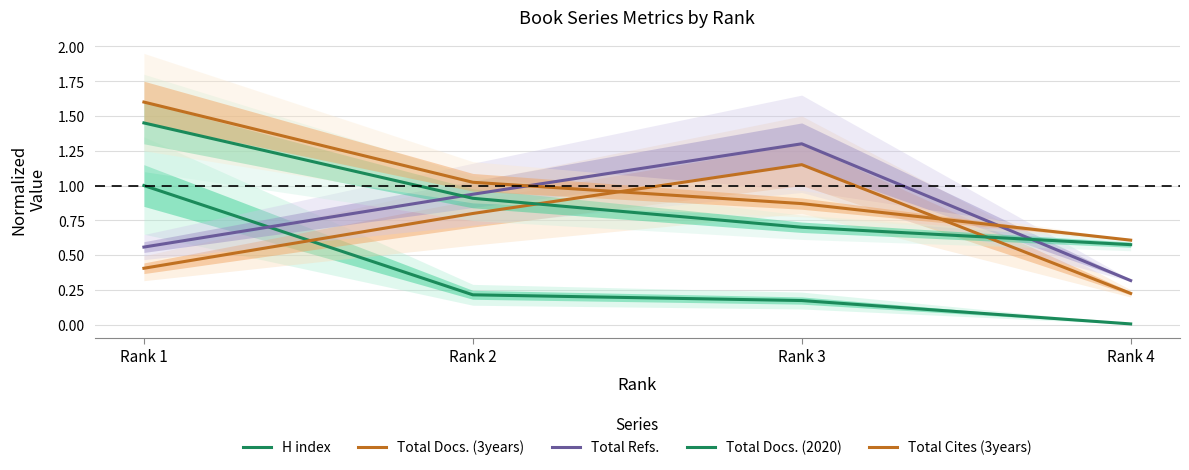

The Total Cites (3years) series shows 1.6 at Rank 1. True or false?

True